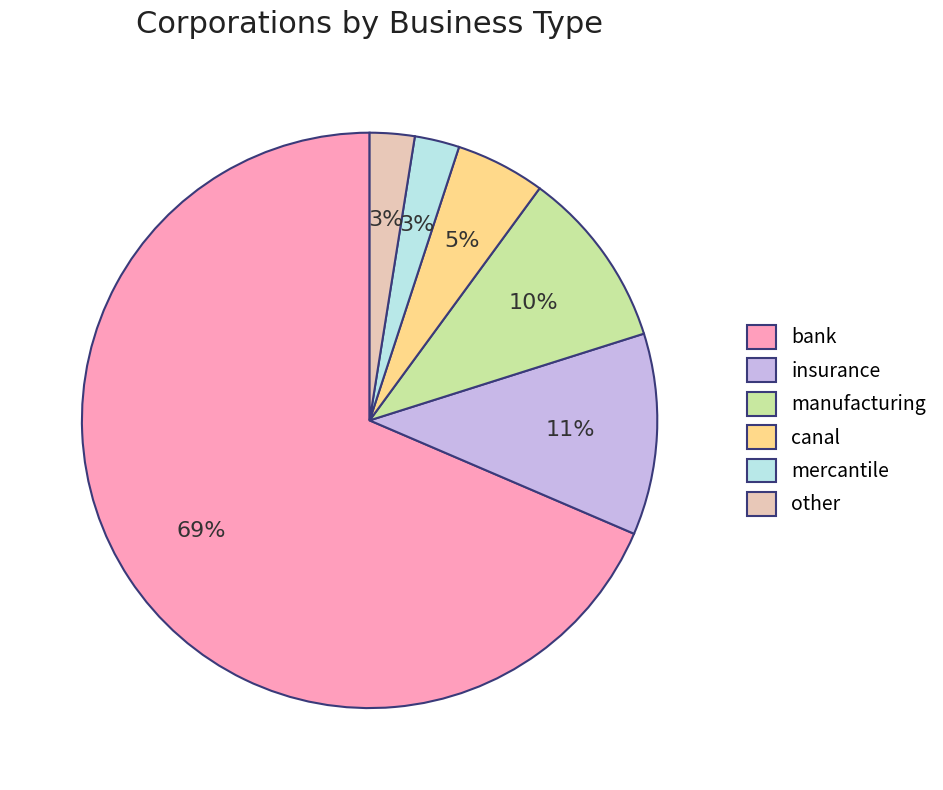

Which slice represents more than half of the pie?

bank